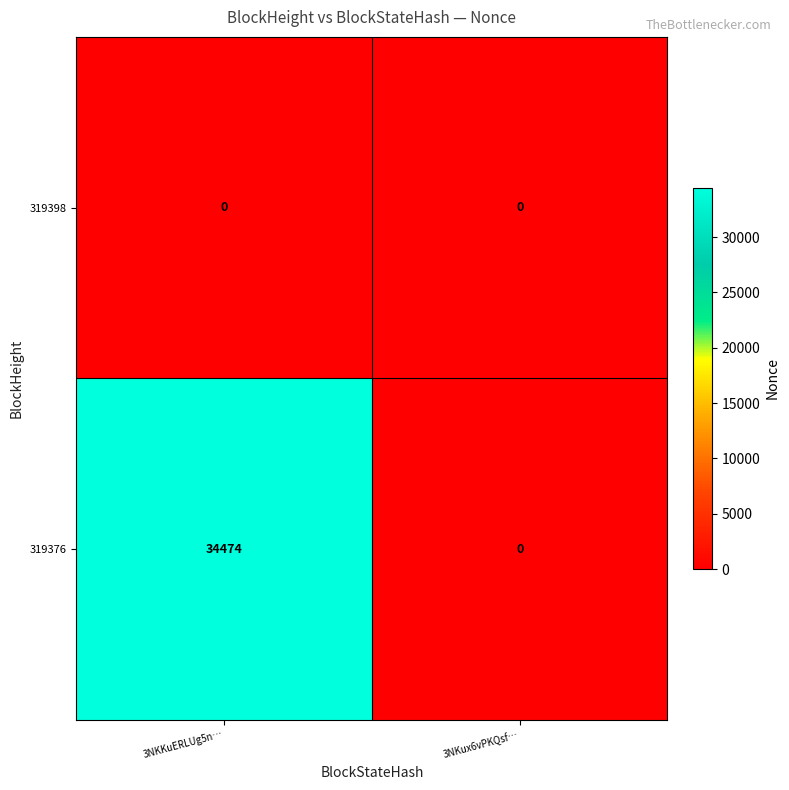

Rank the categories by 319376 value from highest to lowest.

3NKKuERLUg5n…, 3NKux6vPKQsf…